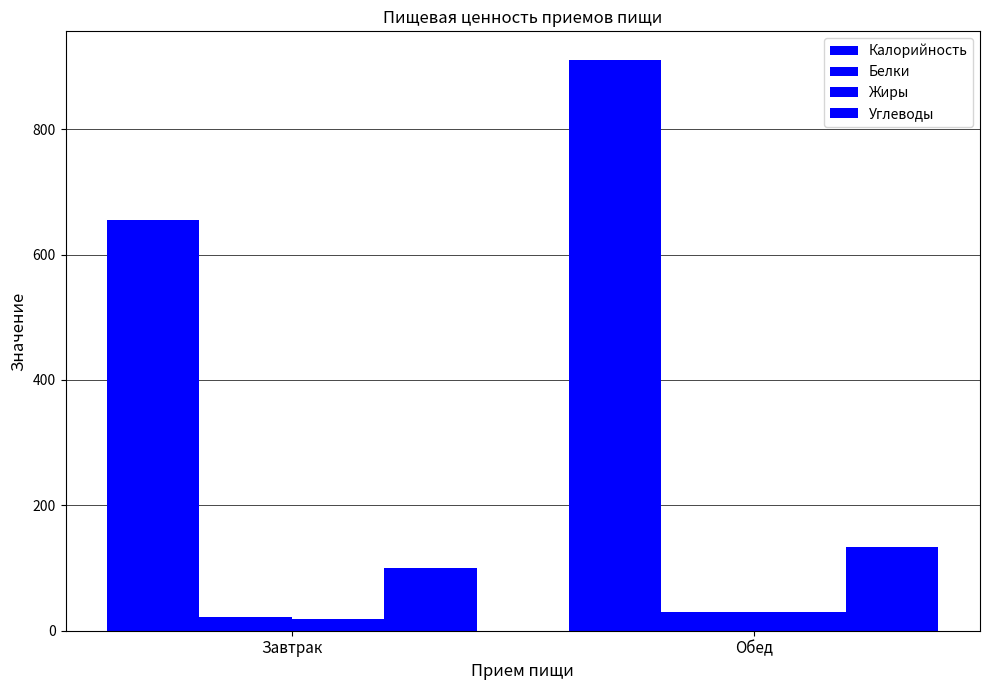

Reading right to left, what are all the values shown in this chart?

Калорийность: 910.6	655.5
Белки: 29.4	22.0
Жиры: 30.0	18.5
Углеводы: 134.0	99.8